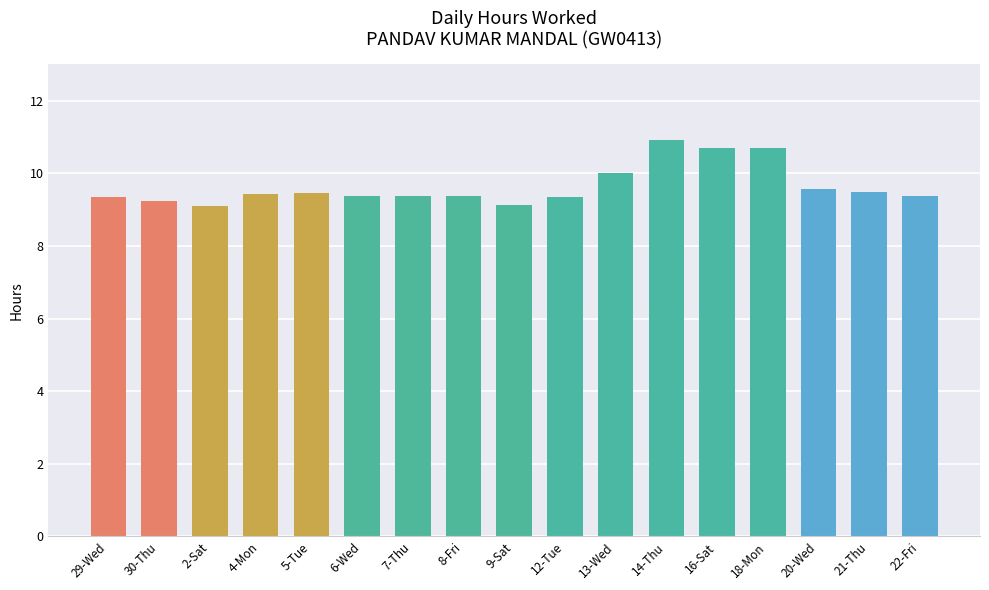

True or false: the data shows 9.4 at 12-Tue.

True